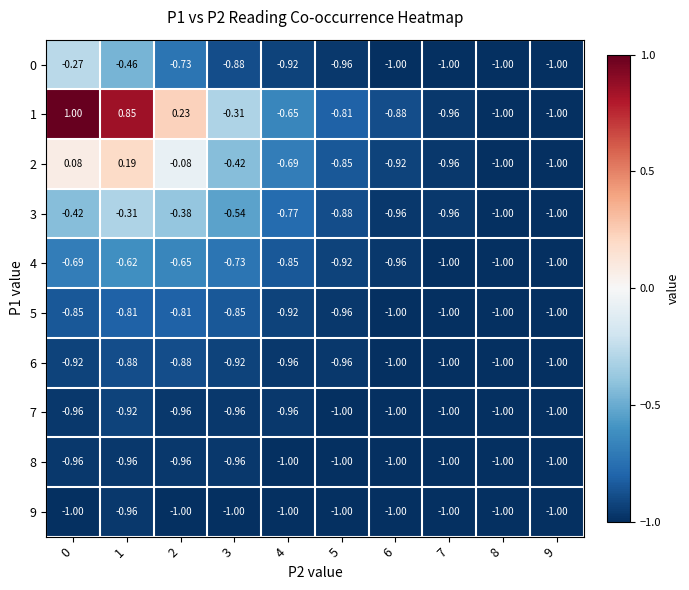

Reading left to right, list all the values displayed in this chart.

0: 0=-0.3	1=-0.5	2=-0.7	3=-0.9	4=-0.9	5=-1.0	6=-1.0	7=-1.0	8=-1.0	9=-1.0
1: 0=1.0	1=0.8	2=0.2	3=-0.3	4=-0.7	5=-0.8	6=-0.9	7=-1.0	8=-1.0	9=-1.0
2: 0=0.1	1=0.2	2=-0.1	3=-0.4	4=-0.7	5=-0.8	6=-0.9	7=-1.0	8=-1.0	9=-1.0
3: 0=-0.4	1=-0.3	2=-0.4	3=-0.5	4=-0.8	5=-0.9	6=-1.0	7=-1.0	8=-1.0	9=-1.0
4: 0=-0.7	1=-0.6	2=-0.7	3=-0.7	4=-0.8	5=-0.9	6=-1.0	7=-1.0	8=-1.0	9=-1.0
5: 0=-0.8	1=-0.8	2=-0.8	3=-0.8	4=-0.9	5=-1.0	6=-1.0	7=-1.0	8=-1.0	9=-1.0
6: 0=-0.9	1=-0.9	2=-0.9	3=-0.9	4=-1.0	5=-1.0	6=-1.0	7=-1.0	8=-1.0	9=-1.0
7: 0=-1.0	1=-0.9	2=-1.0	3=-1.0	4=-1.0	5=-1.0	6=-1.0	7=-1.0	8=-1.0	9=-1.0
8: 0=-1.0	1=-1.0	2=-1.0	3=-1.0	4=-1.0	5=-1.0	6=-1.0	7=-1.0	8=-1.0	9=-1.0
9: 0=-1.0	1=-1.0	2=-1.0	3=-1.0	4=-1.0	5=-1.0	6=-1.0	7=-1.0	8=-1.0	9=-1.0